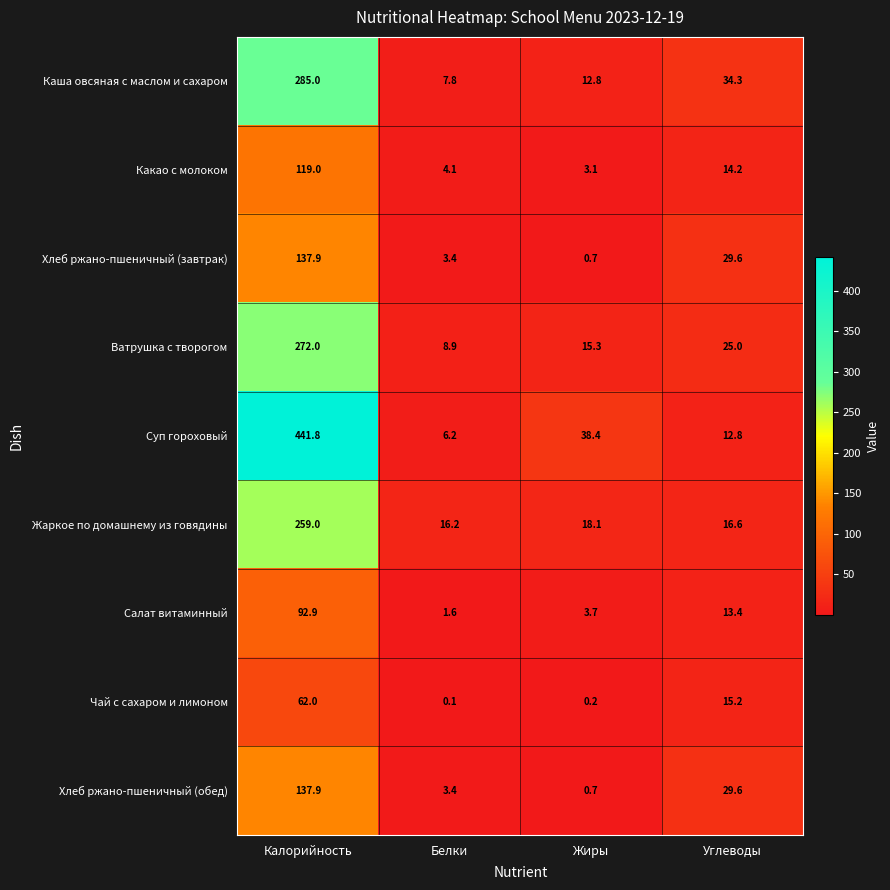

What is the average value of the Хлеб ржано-пшеничный (обед) series?

42.9